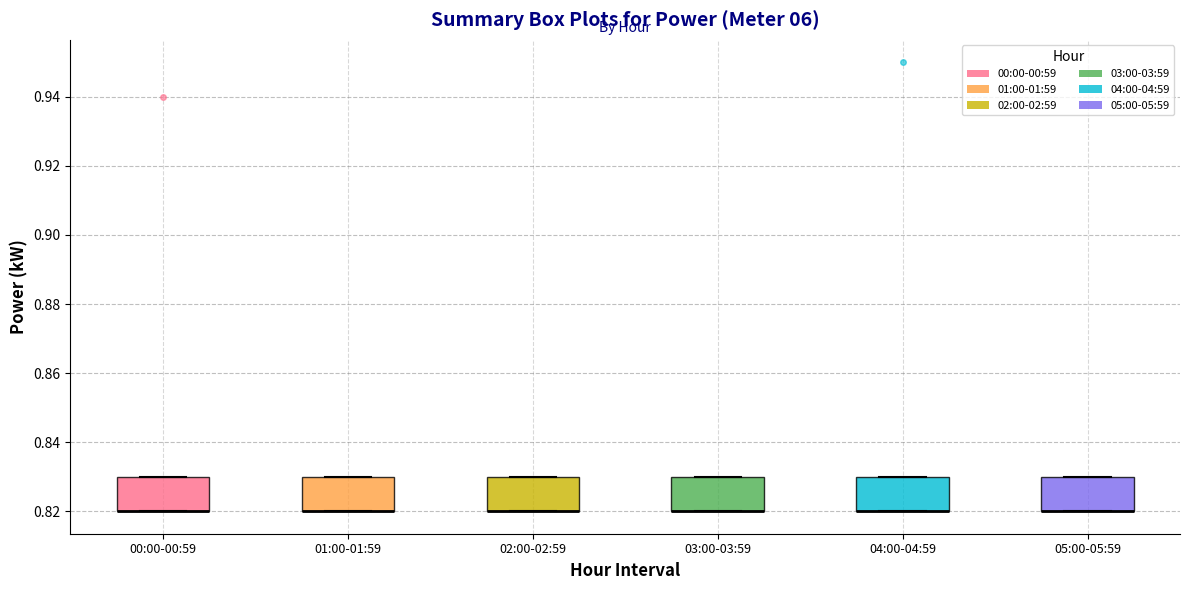

Reading left to right, transcribe this box plot: for each box, give where its median line is, the range the box spans, and where its two whiskers end, as read against the y-axis. The values are not printed on the chart, so give them approximately, as read against the axis.

00:00-00:59: median 0.82 (drawn on the box's lower edge), box 0.82 to 0.83, whiskers 0.82 to 0.83
01:00-01:59: median 0.82 (drawn on the box's lower edge), box 0.82 to 0.83, whiskers 0.82 to 0.83
02:00-02:59: median 0.82 (drawn on the box's lower edge), box 0.82 to 0.83, whiskers 0.82 to 0.83
03:00-03:59: median 0.82 (drawn on the box's lower edge), box 0.82 to 0.83, whiskers 0.82 to 0.83
04:00-04:59: median 0.82 (drawn on the box's lower edge), box 0.82 to 0.83, whiskers 0.82 to 0.83
05:00-05:59: median 0.82 (drawn on the box's lower edge), box 0.82 to 0.83, whiskers 0.82 to 0.83